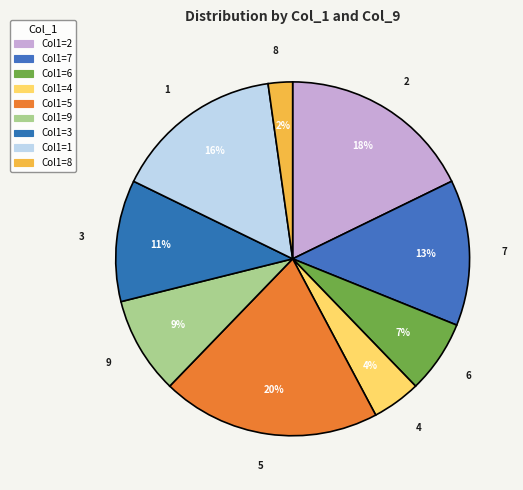

Rank the categories by value from highest to lowest.

5, 2, 1, 7, 3, 9, 6, 4, 8